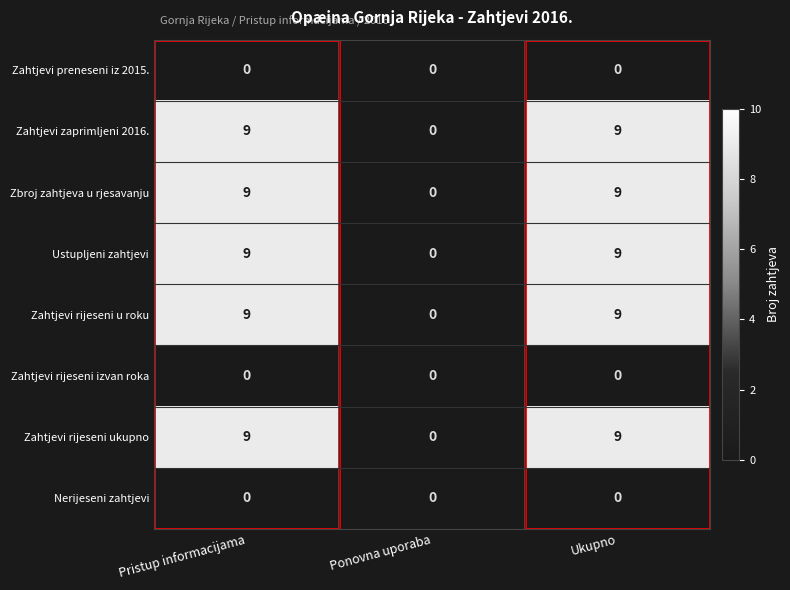

Is the value of Zbroj zahtjeva u rjesavanju at Ukupno greater than the value of Zahtjevi preneseni iz 2015. at Ponovna uporaba?

Yes